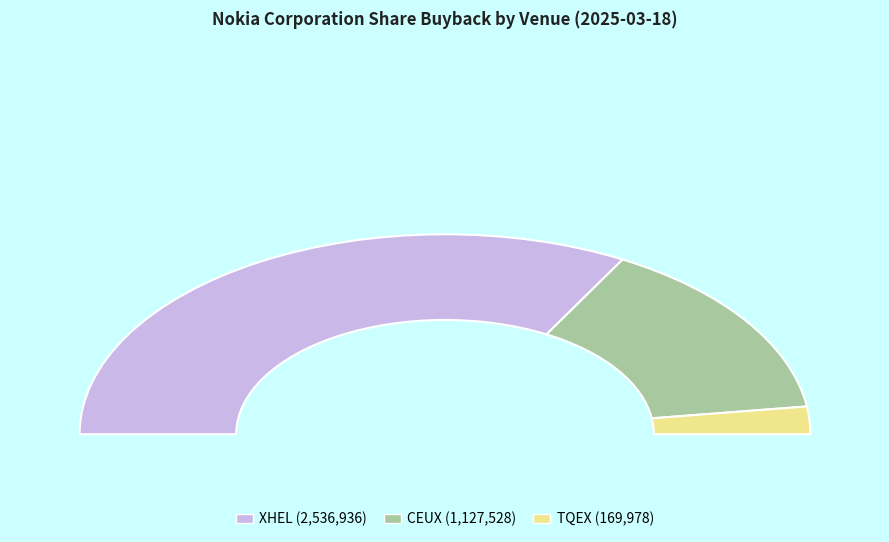

How much of the chart is everything except CEUX?

70.6%